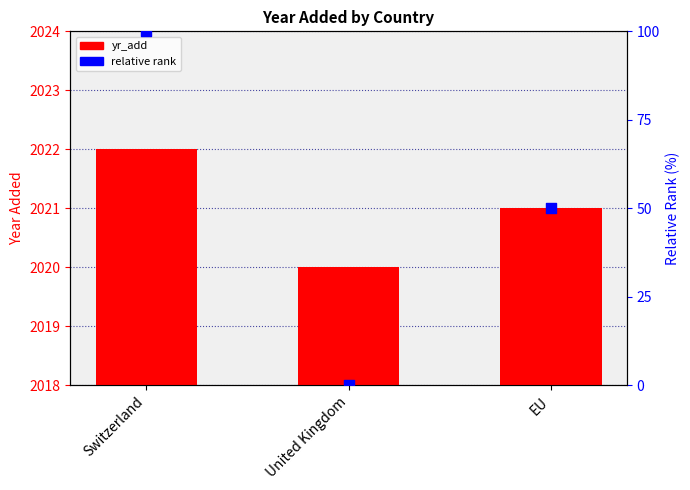

Which series has the largest total across all categories?

yr_add